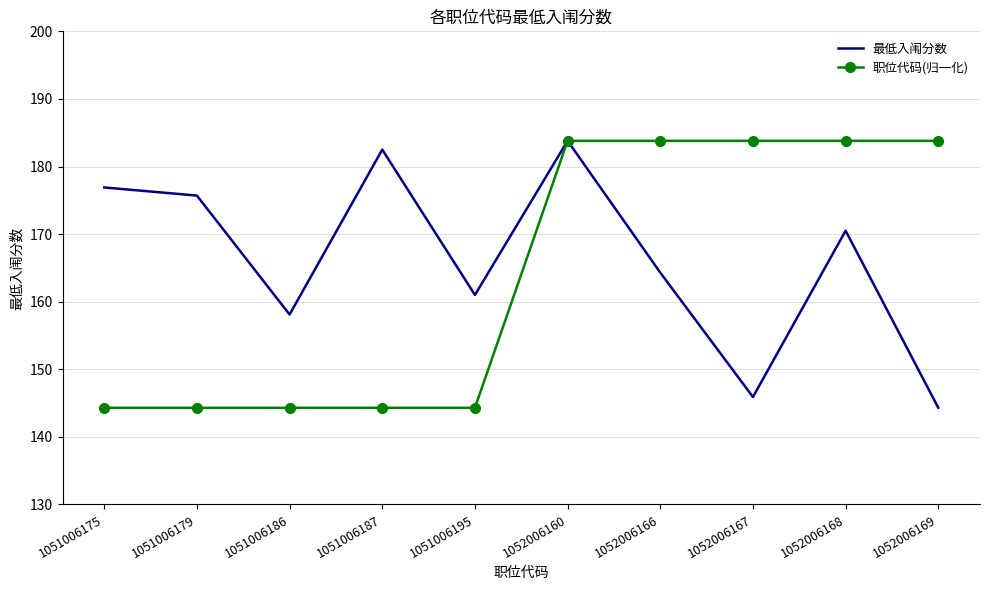

What is the sum of the 职位代码(归一化) values at 1052006169 and 1051006179?

328.1